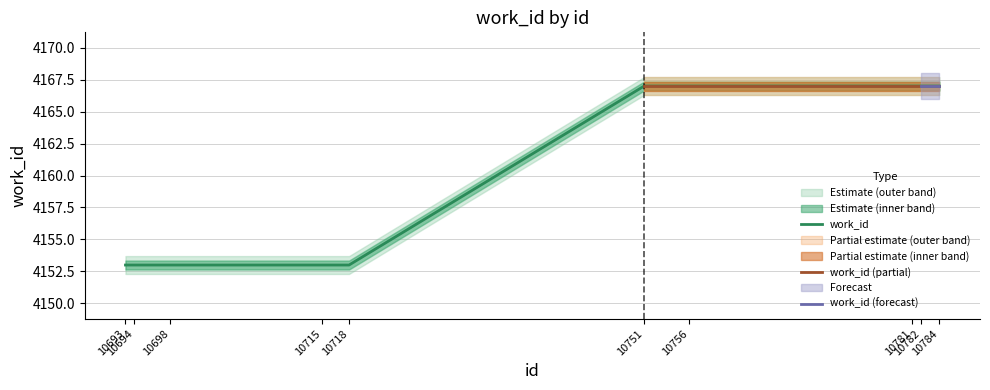

What is the sum of the values at 10693 and 10756?

8320